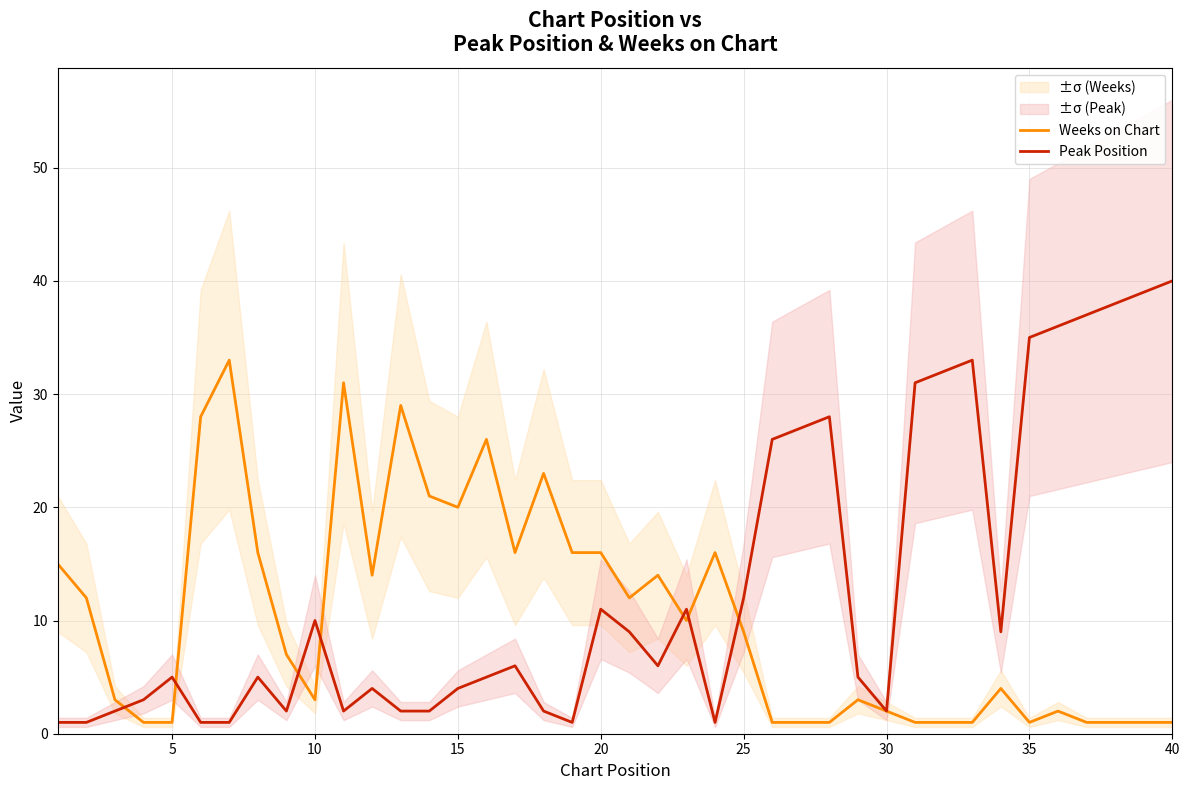

At how many categories does at least one series exceed 29?

11